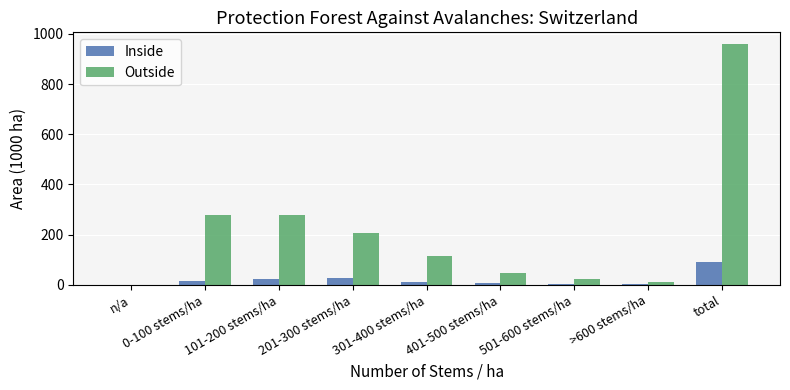

At which category does the chart reach its peak across all series?

total